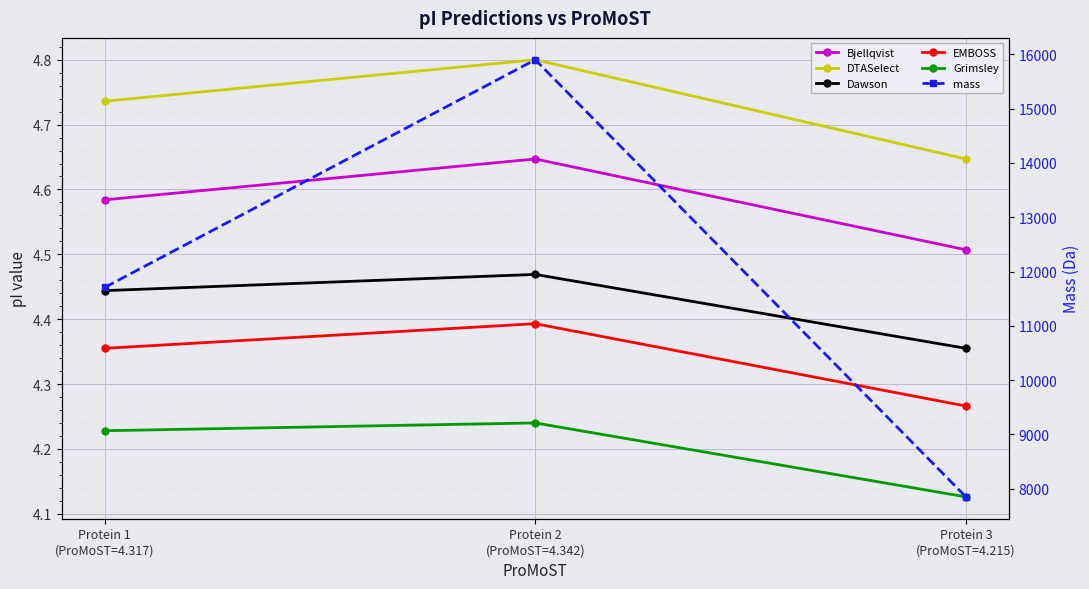

Is the value of mass at Protein 3
(ProMoST=4.215) greater than the value of Grimsley at Protein 1
(ProMoST=4.317)?

Yes